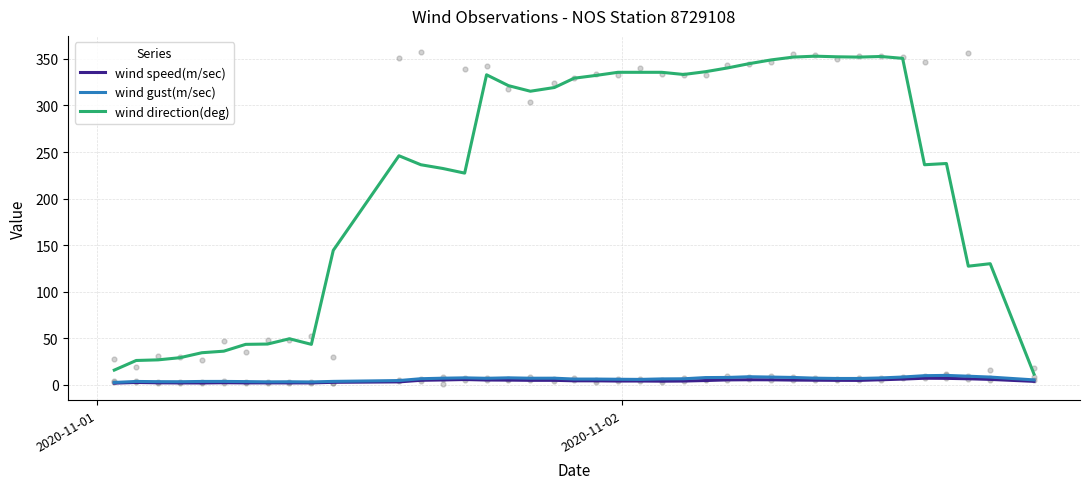

Which series has the largest total across all categories?

wind direction(deg)